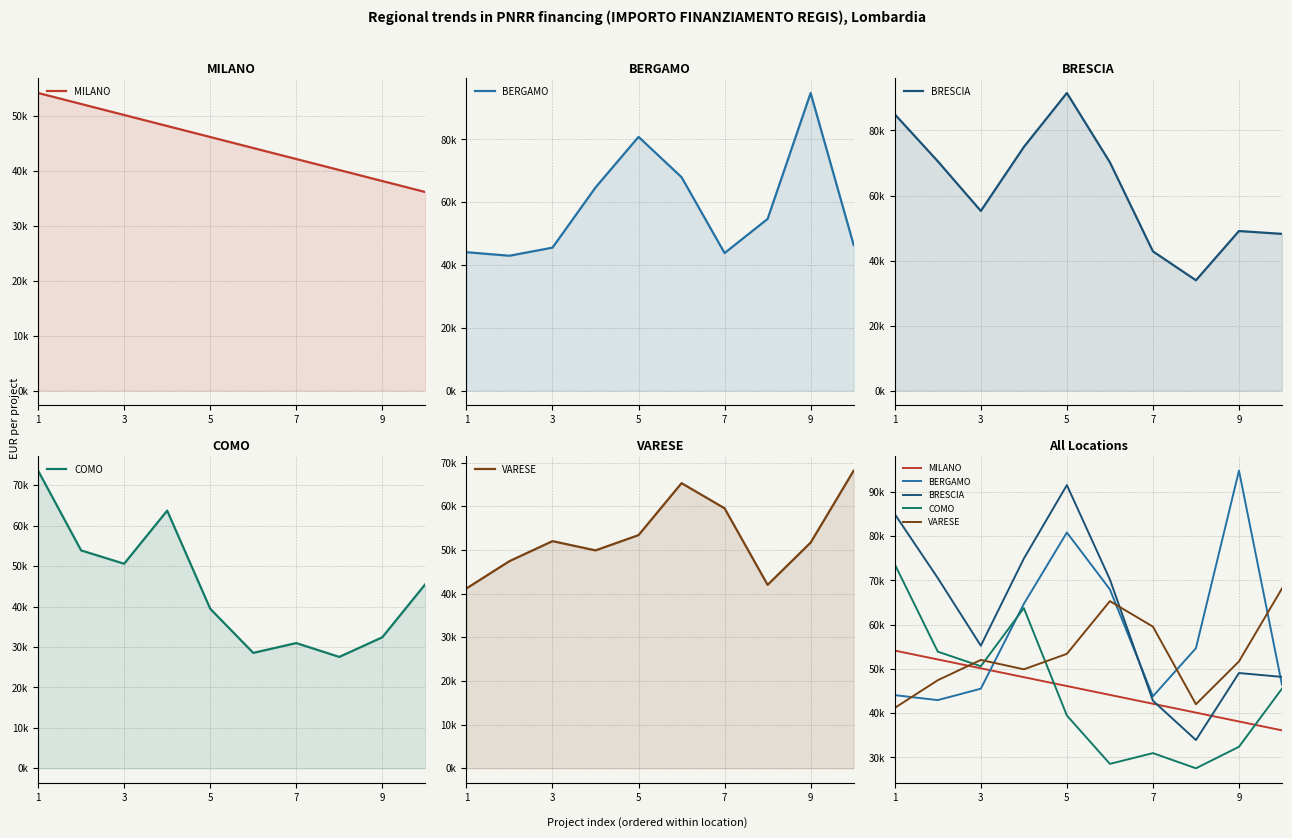

How many times do COMO and VARESE cross each other?

3